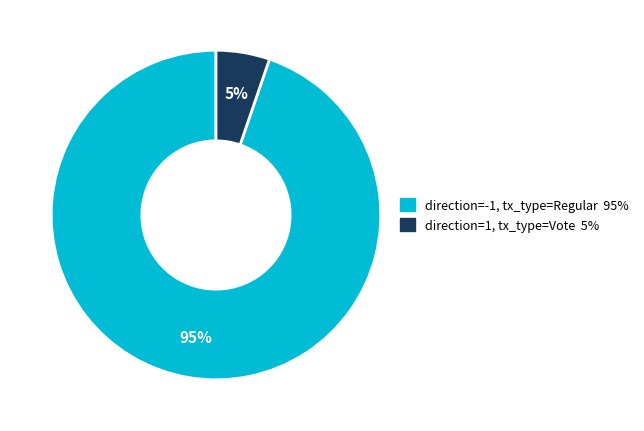

Count the number of slices in the pie.

2